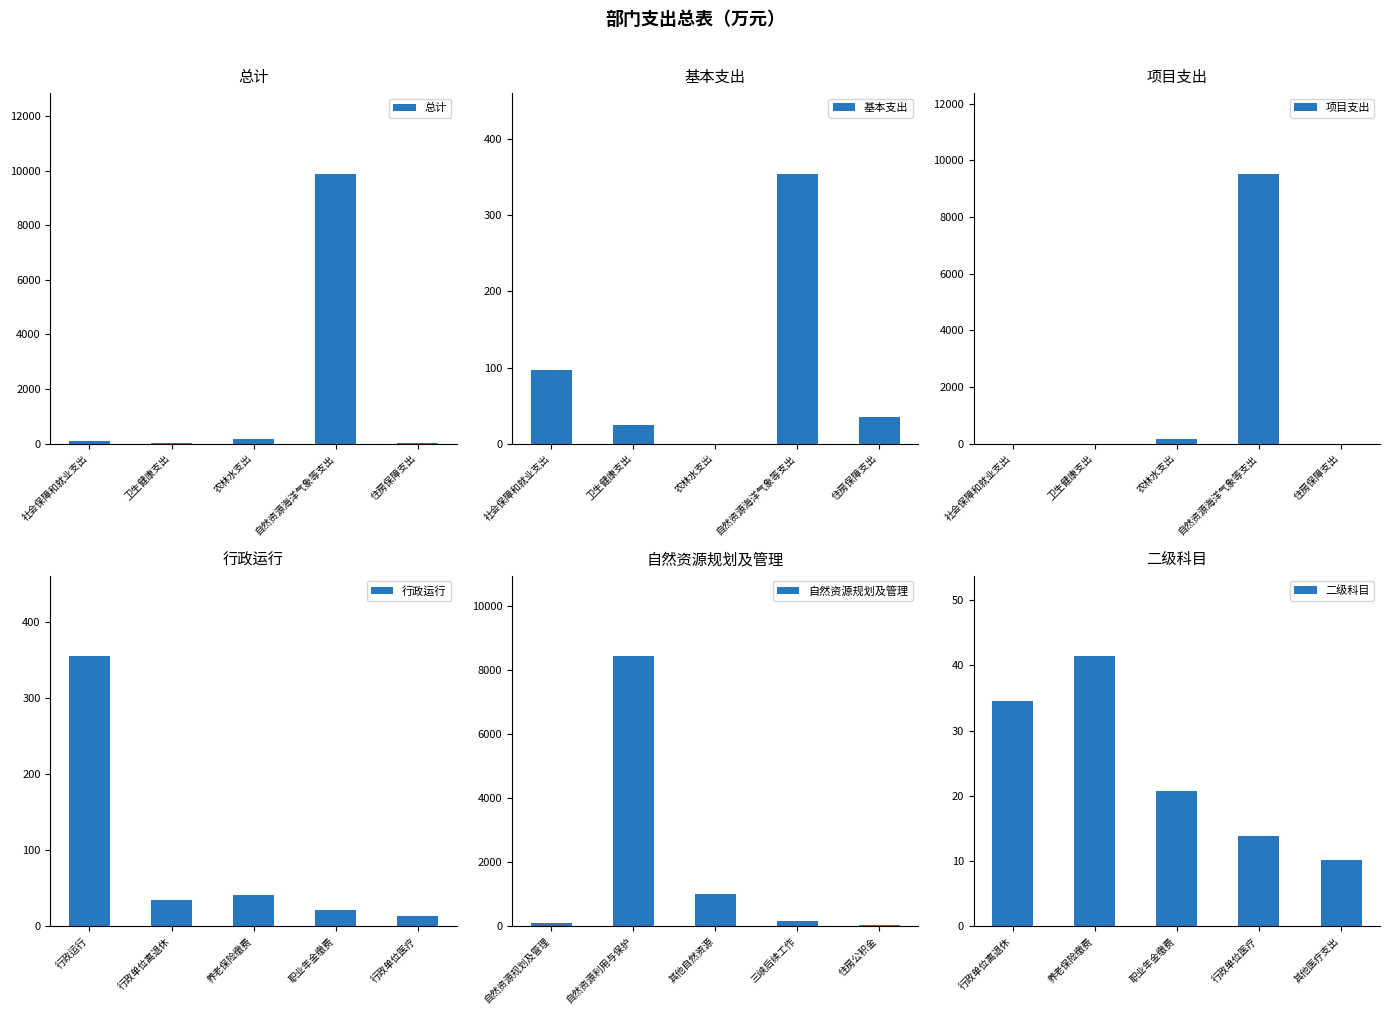

Between 住房保障支出 and 农林水支出, which is larger?

农林水支出